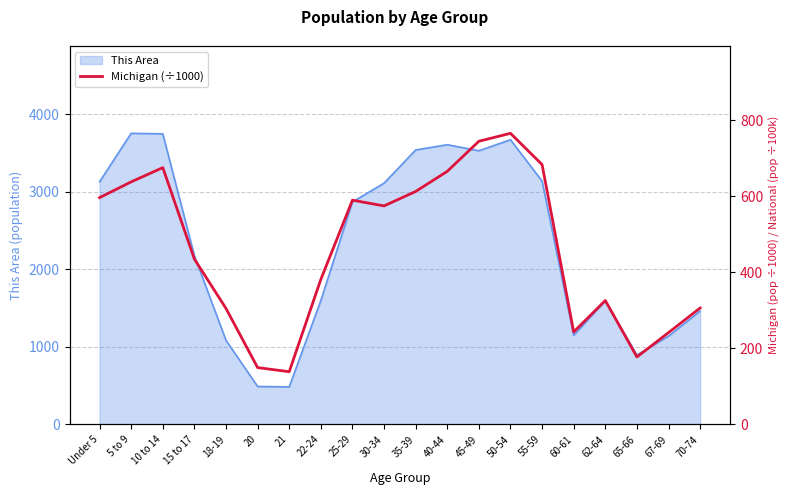

Approximately how many times larger is the value at 67-69 compared to 62-64?

0.7